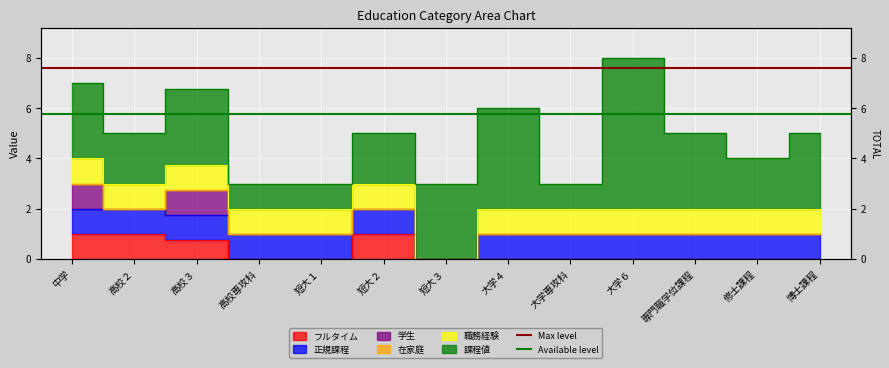

Where is Max level nearest to the value 7?

中学